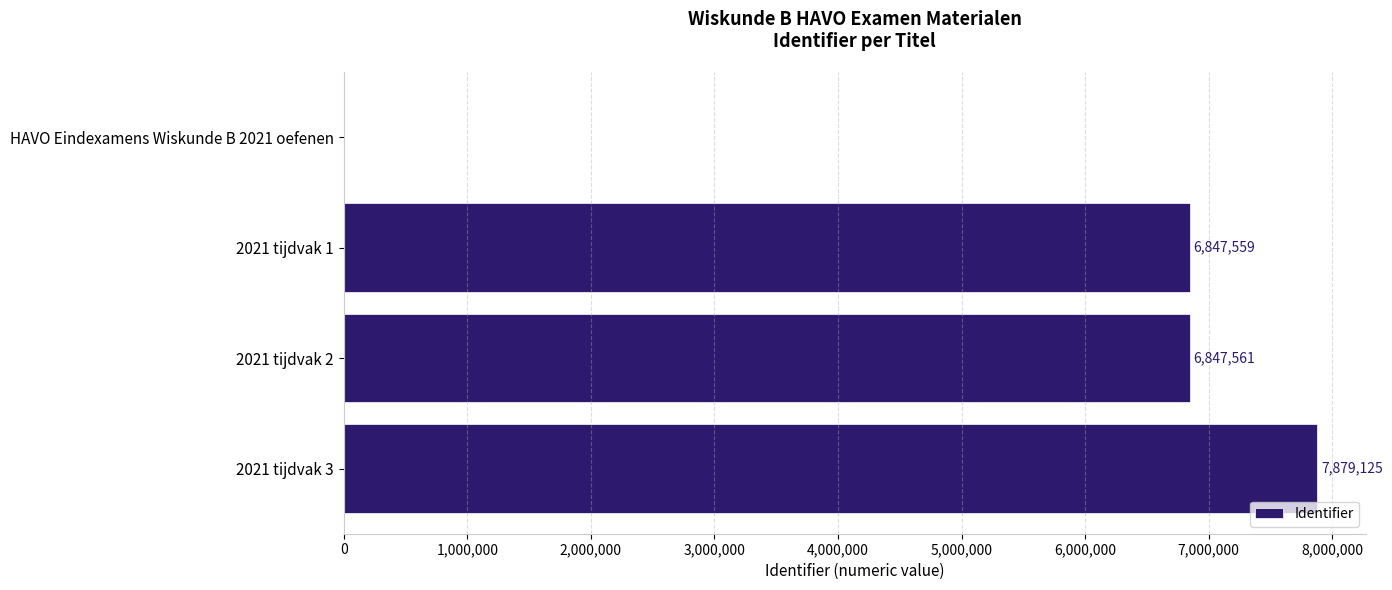

Reading bottom to top, extract all data points from this chart.

2021 tijdvak 3=7879125	2021 tijdvak 2=6847561	2021 tijdvak 1=6847559	HAVO Eindexamens Wiskunde B 2021 oefenen=0